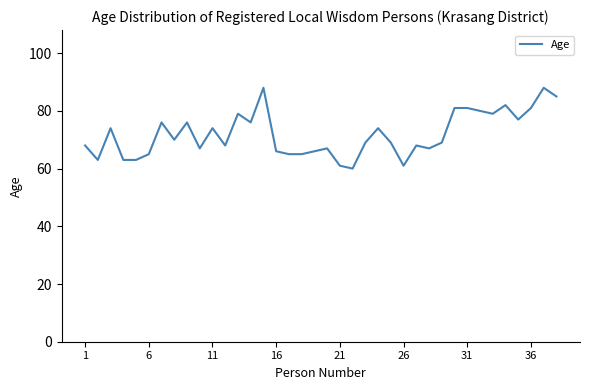

What is the difference between the maximum and minimum values?

28